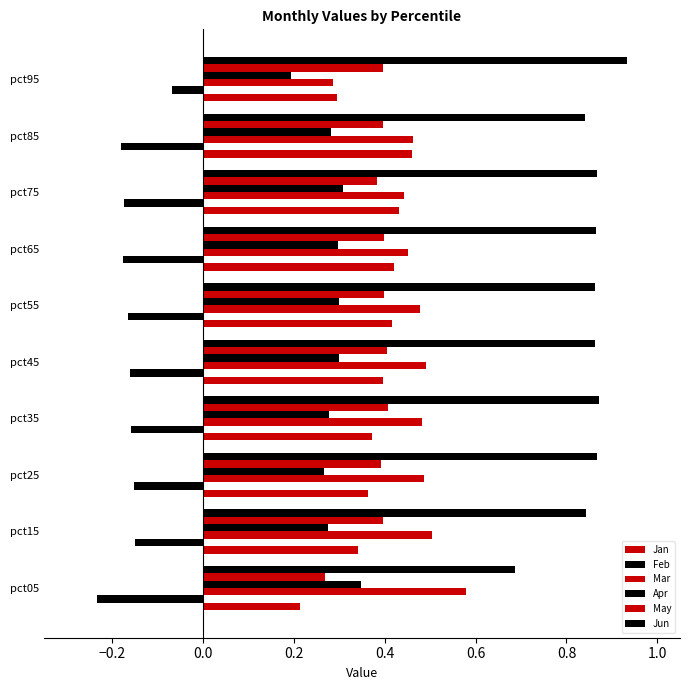

Which series has the widest spread of values?

Mar